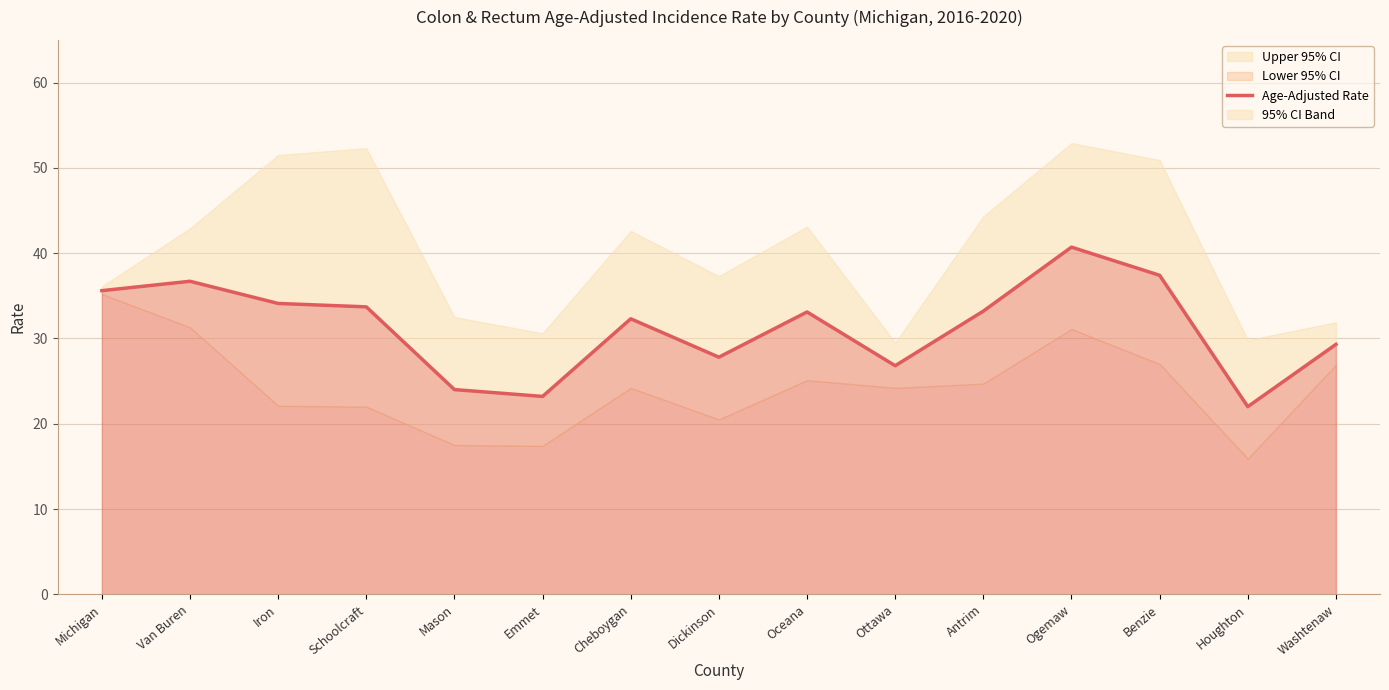

Where is the first local minimum?

Emmet